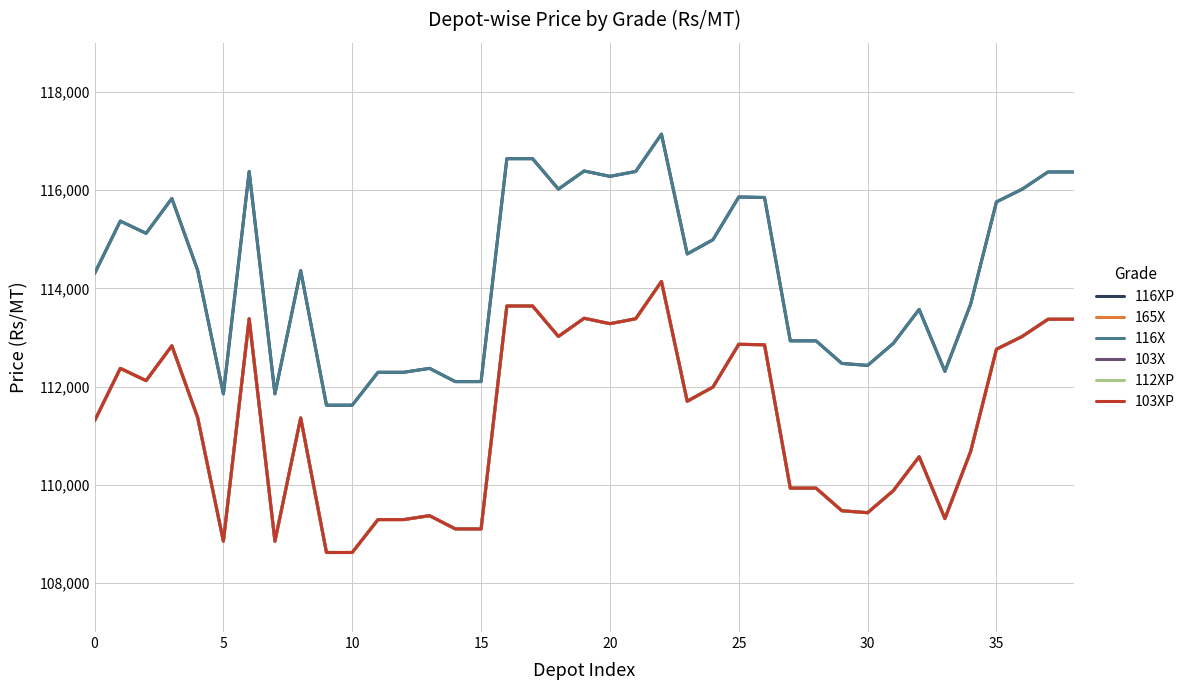

Which label corresponds to the smallest value in the chart?

9